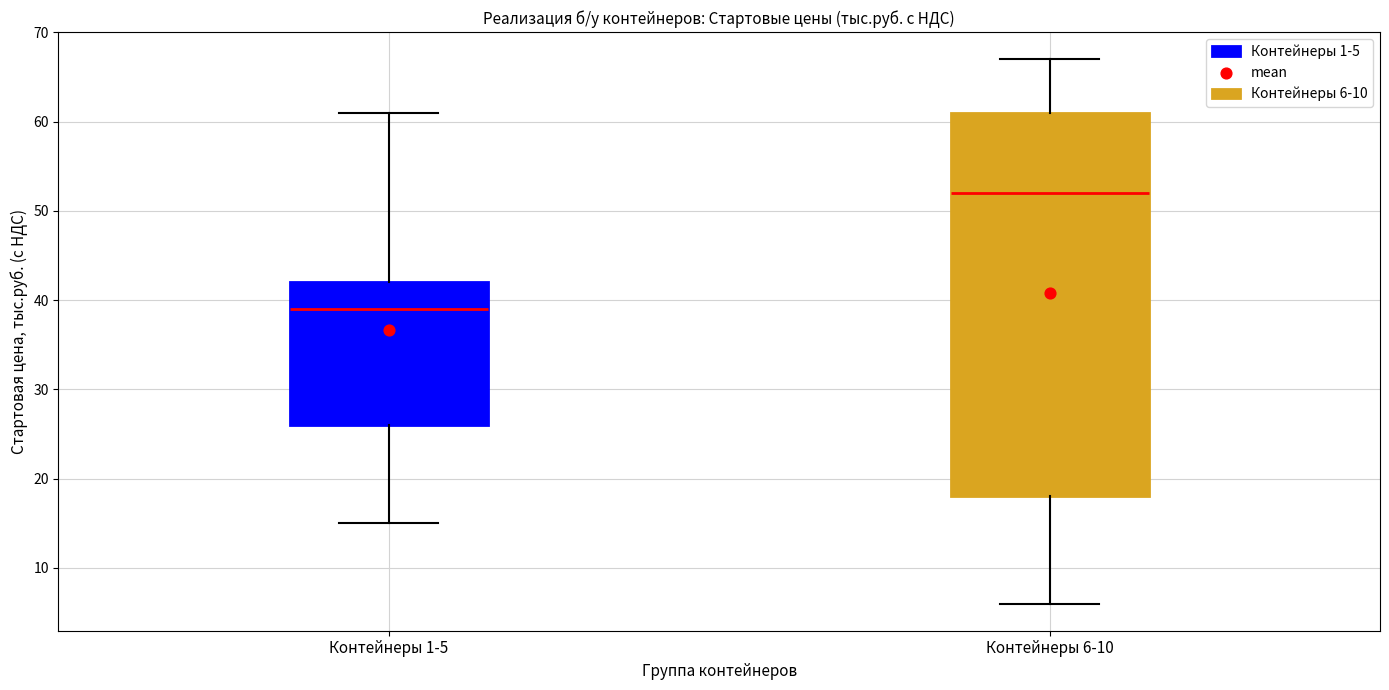

Reading left to right, read every box against the y-axis: the position of its median line, the range the box covers, and the ends of its whiskers. The values are not printed on the chart, so give them approximately, as read against the axis.

Контейнеры 1-5: median 39, box 26 to 42, whiskers 15 to 61
Контейнеры 6-10: median 52, box 18 to 61, whiskers 6 to 67